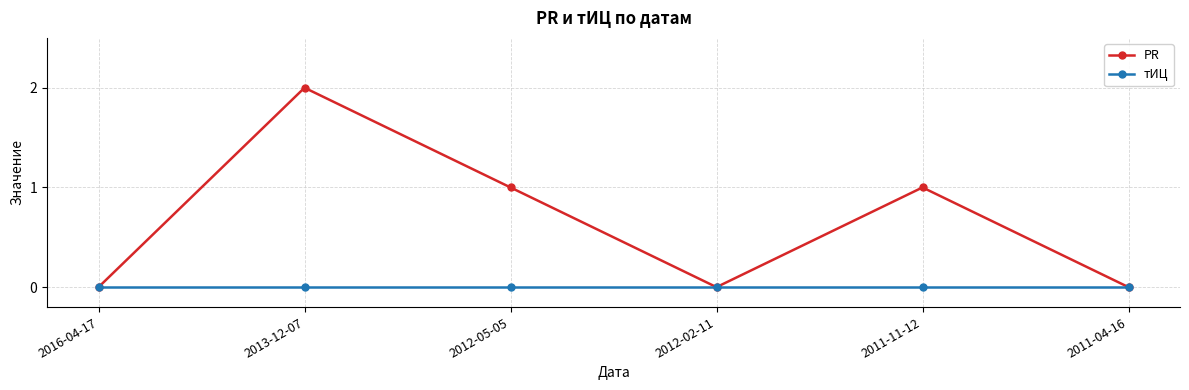

Is the value of тИЦ at 2012-05-05 greater than the value of PR at 2012-05-05?

No